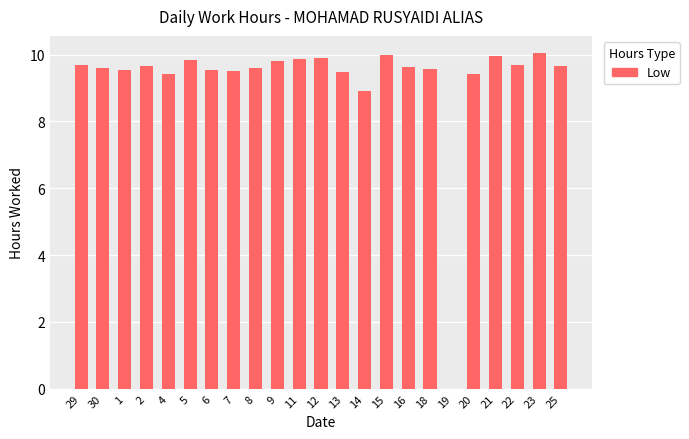

Which has a higher value, 22 or 12?

12